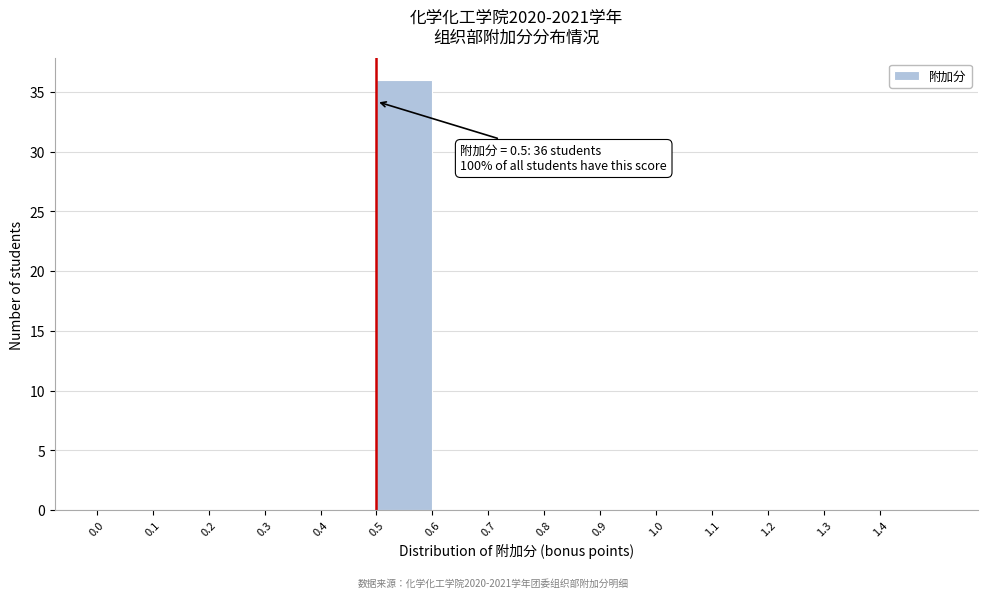

Which range on the x-axis has the tallest bar?

0.5 to 0.6